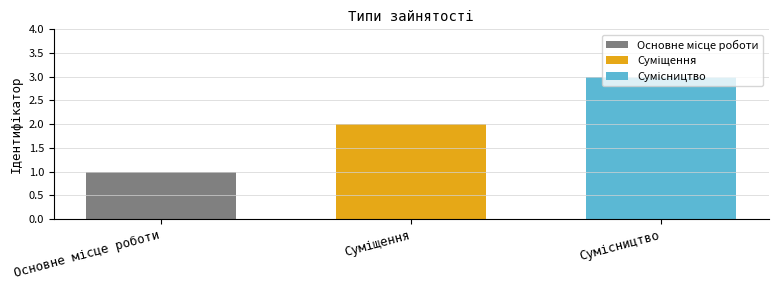

Count the number of categories in the chart.

1